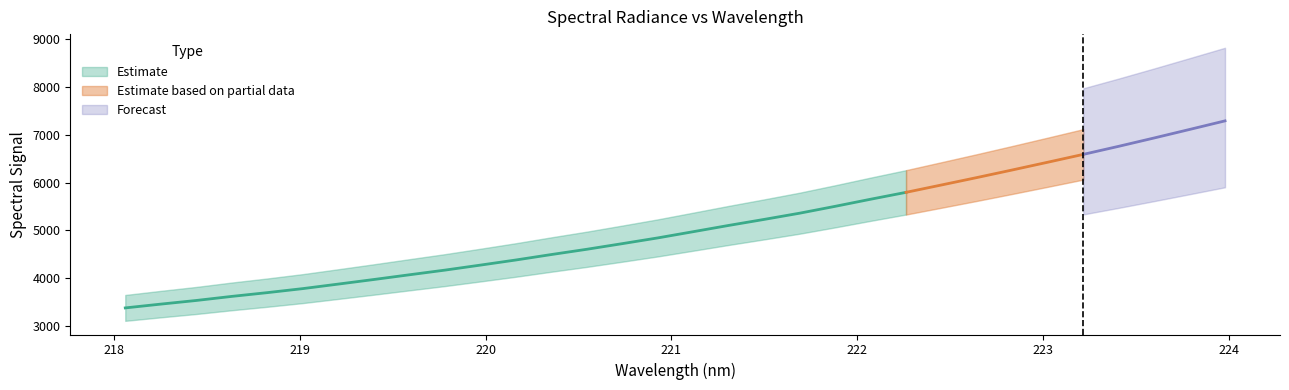

What is the value of the 20th point from the left?

5360.3